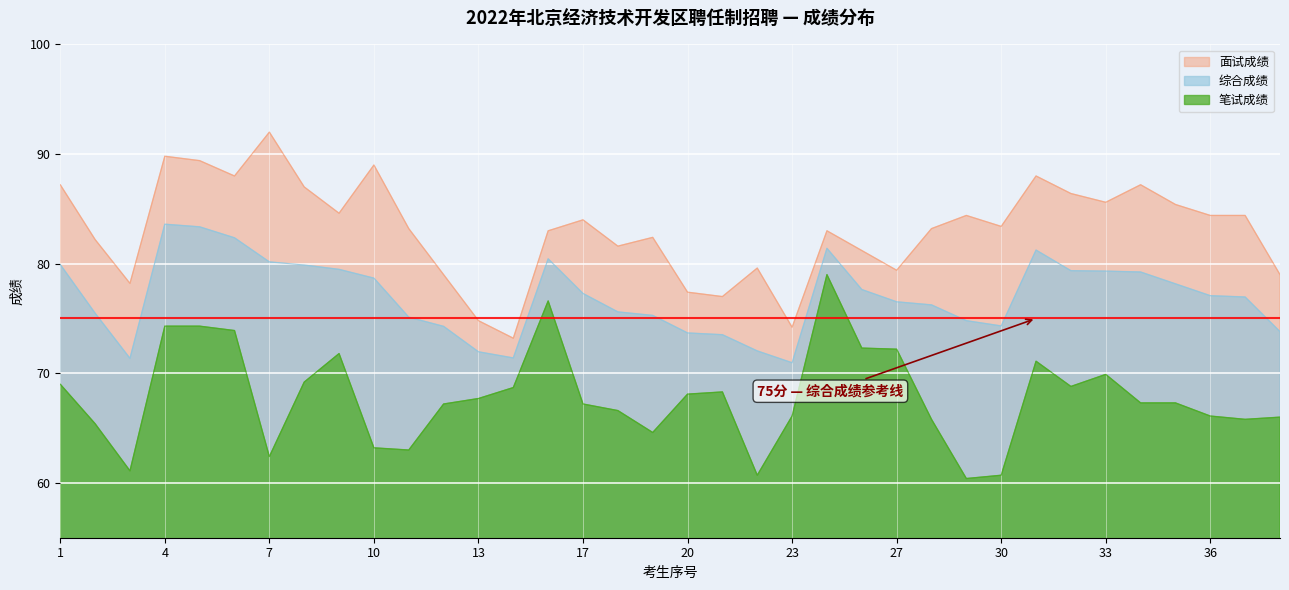

True or false: 笔试成绩 and 综合成绩 cross at least once.

False